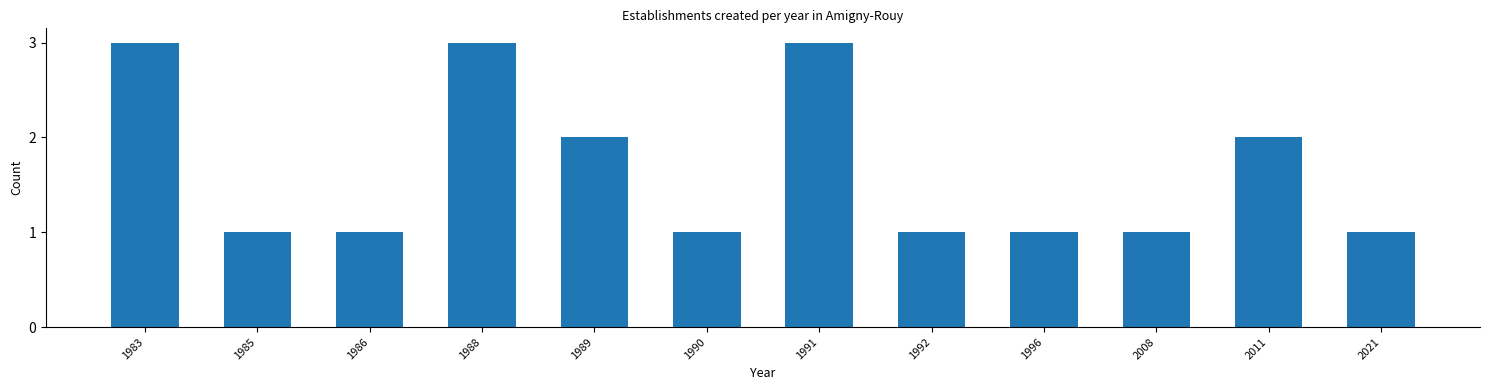

Reading left to right, transcribe all the data shown in this chart.

3	1	1	3	2	1	3	1	1	1	2	1